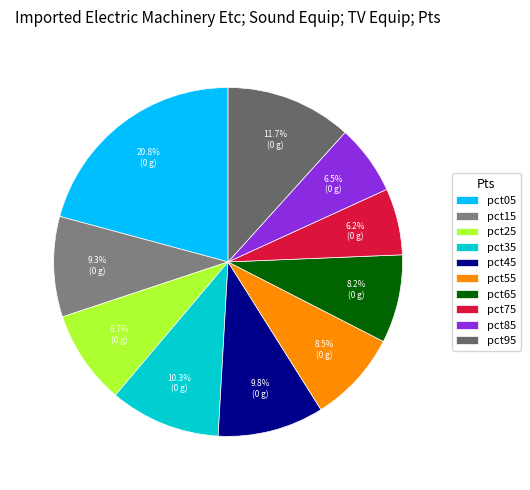

To the nearest percent, what is the average slice percentage?

10%